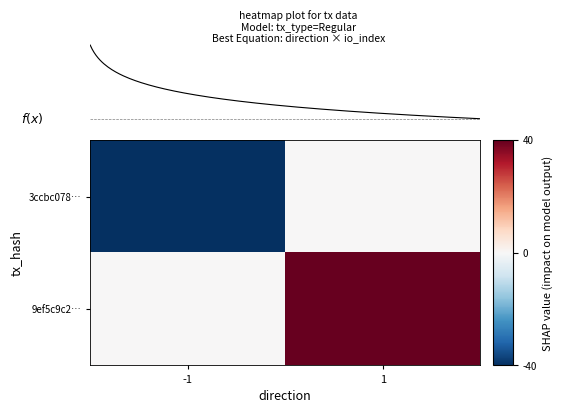

What is the difference between the maximum and minimum values in the 9ef5c9c2… series?

40